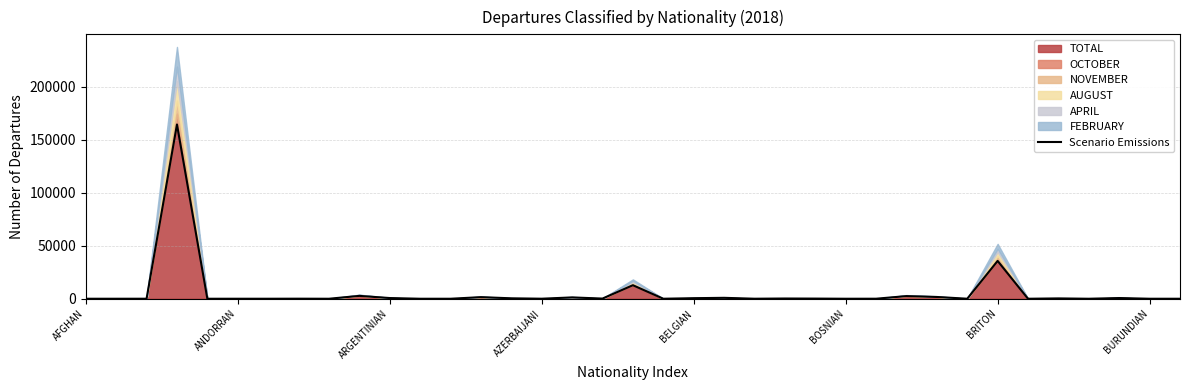

Where is TOTAL nearest to the value 82258?

BRITON